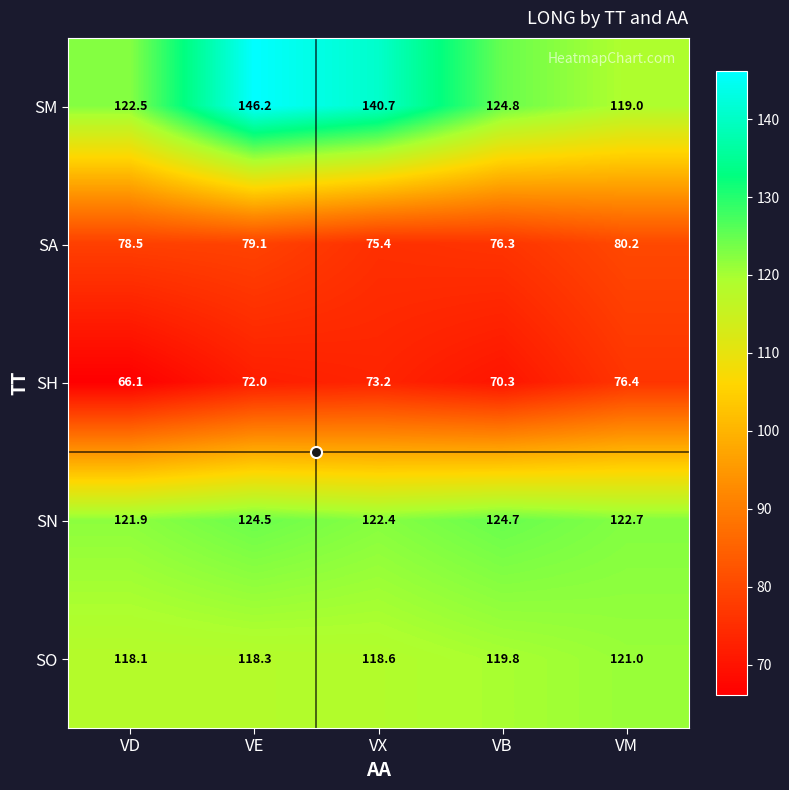

List the series in order of their peak value, lowest first.

SH, SA, SO, SN, SM